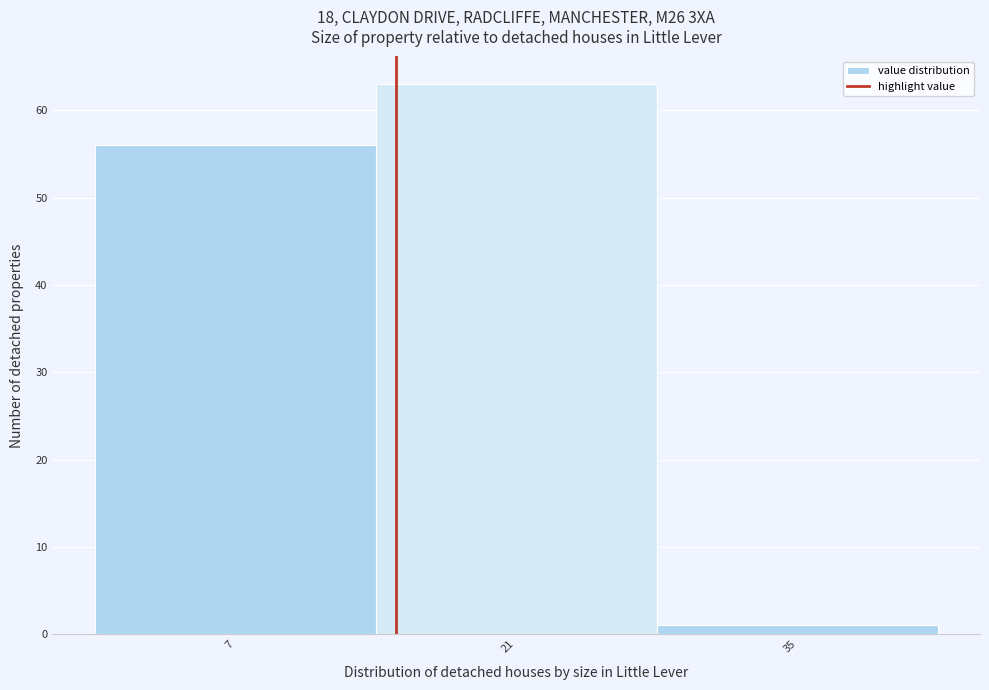

Reading left to right, list all the values displayed in this chart.

7=56	21=63	35=1